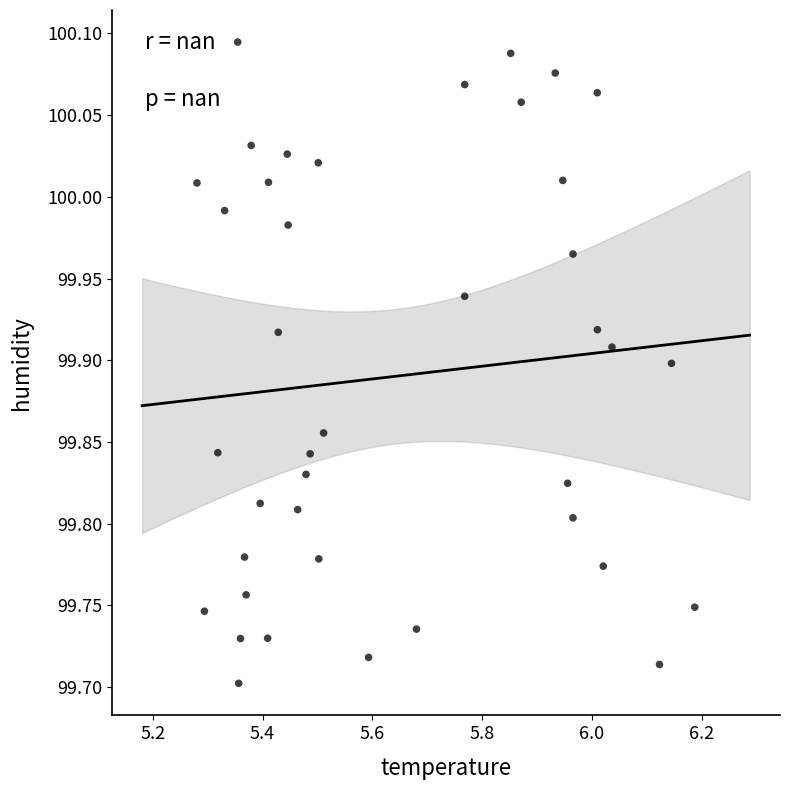

What is the range of X values (max minus min)?

0.9